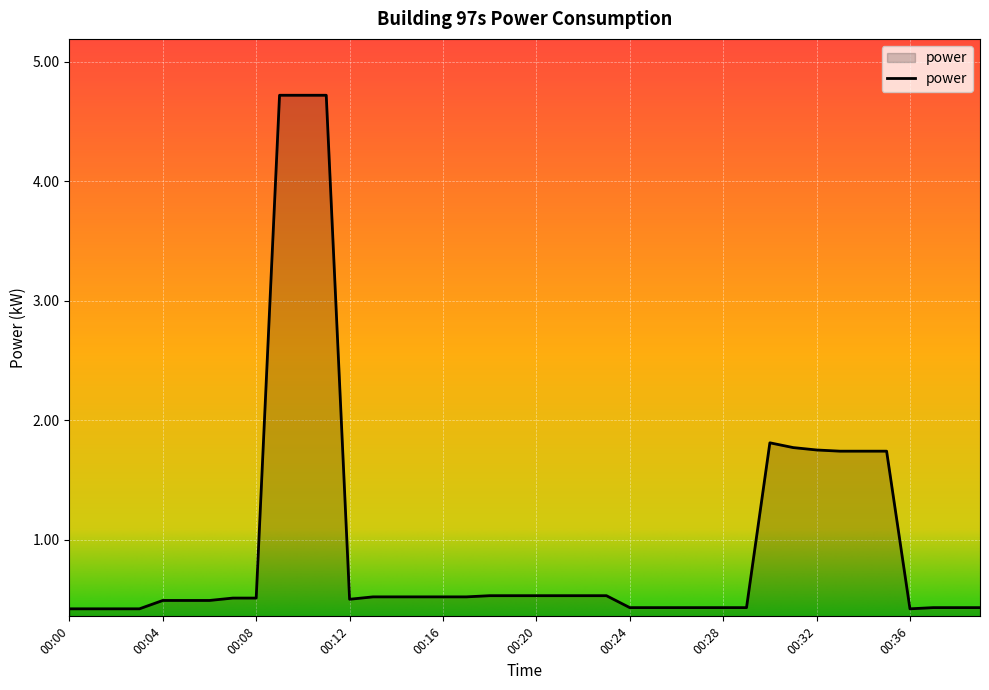

What is the smallest value displayed?

0.4